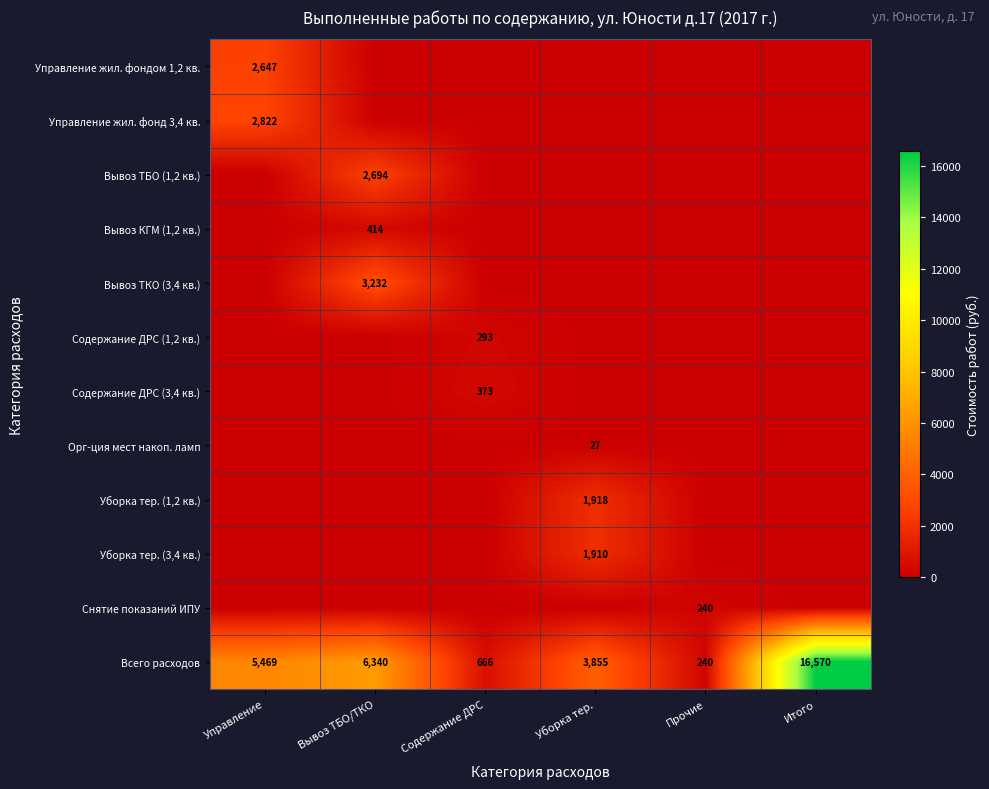

What is the difference between the maximum and minimum values in the Всего расходов series?

16330